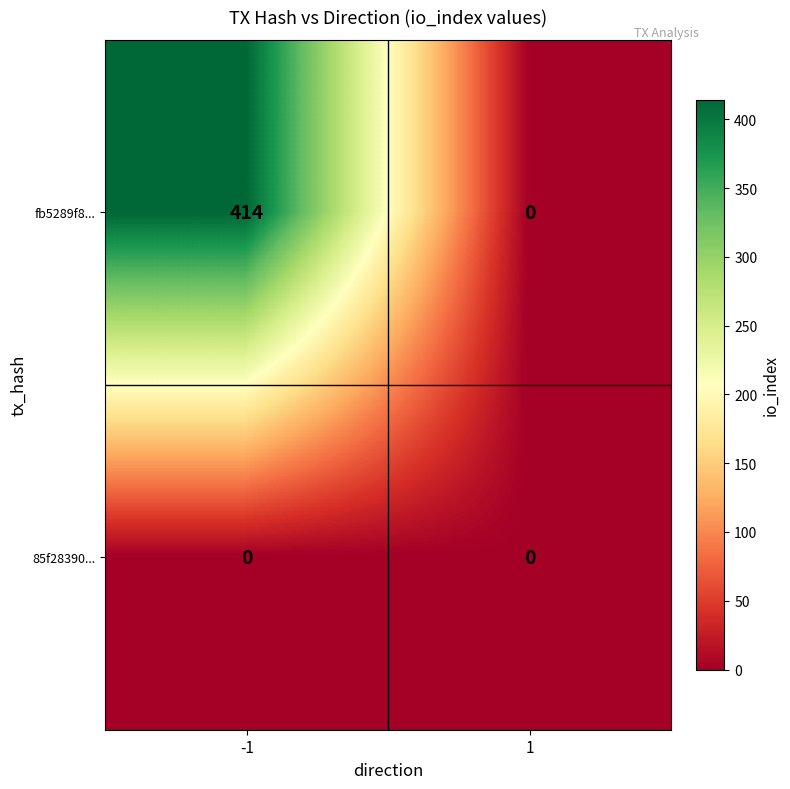

Rank the series by their maximum value, from lowest to highest.

85f28390..., fb5289f8...